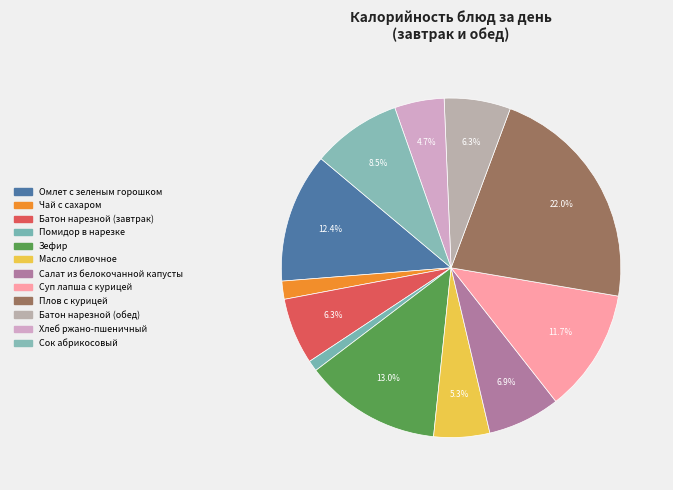

Is it true that Сок абрикосовый is 9% of the pie?

True